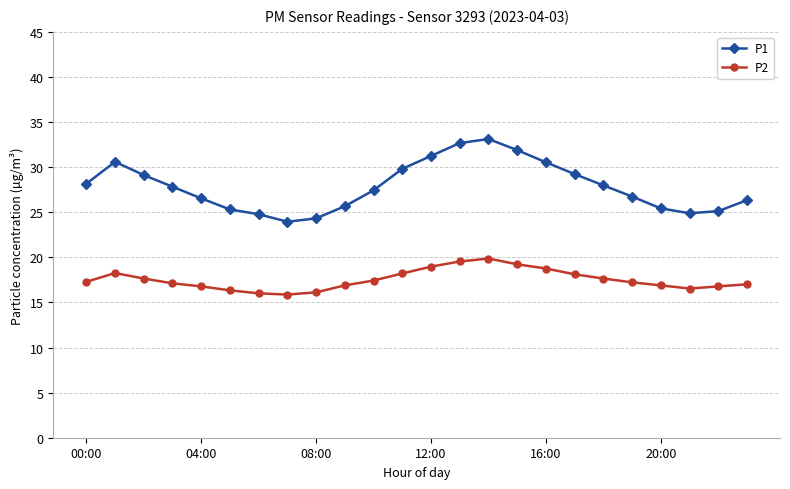

Which series has the largest range (max minus min)?

P1